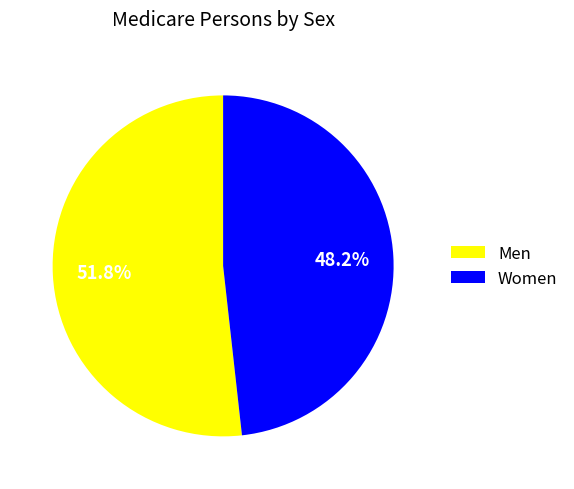

Is it true that Men is 57% of the pie?

False